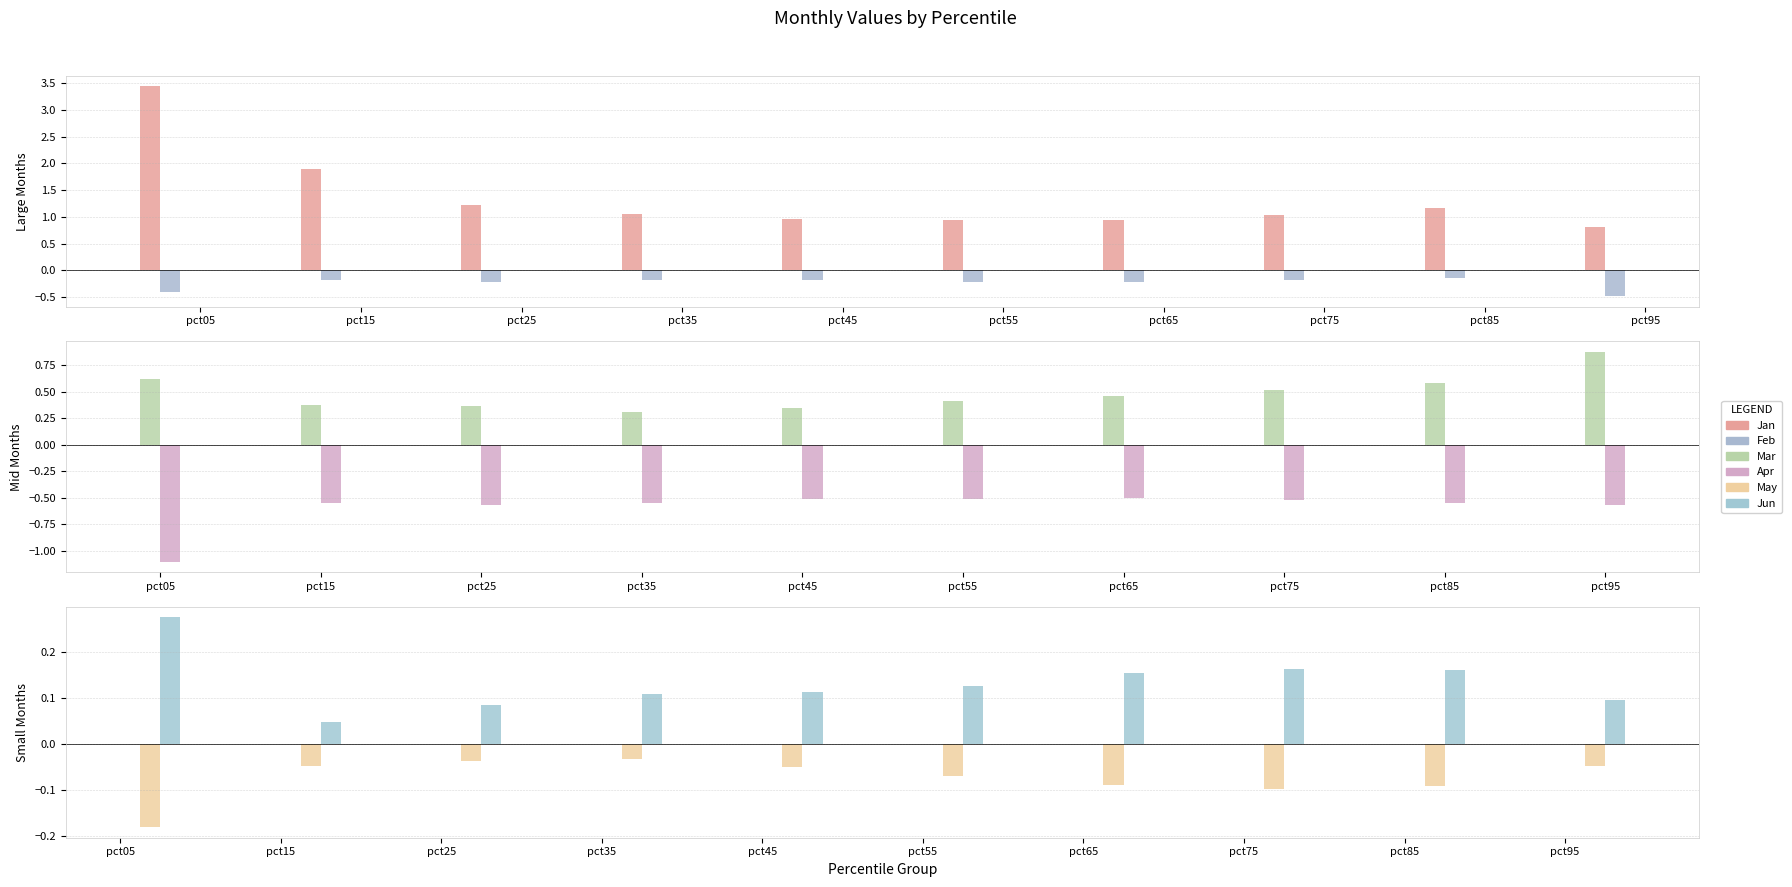

At which category is the sum across all series the highest?

pct05